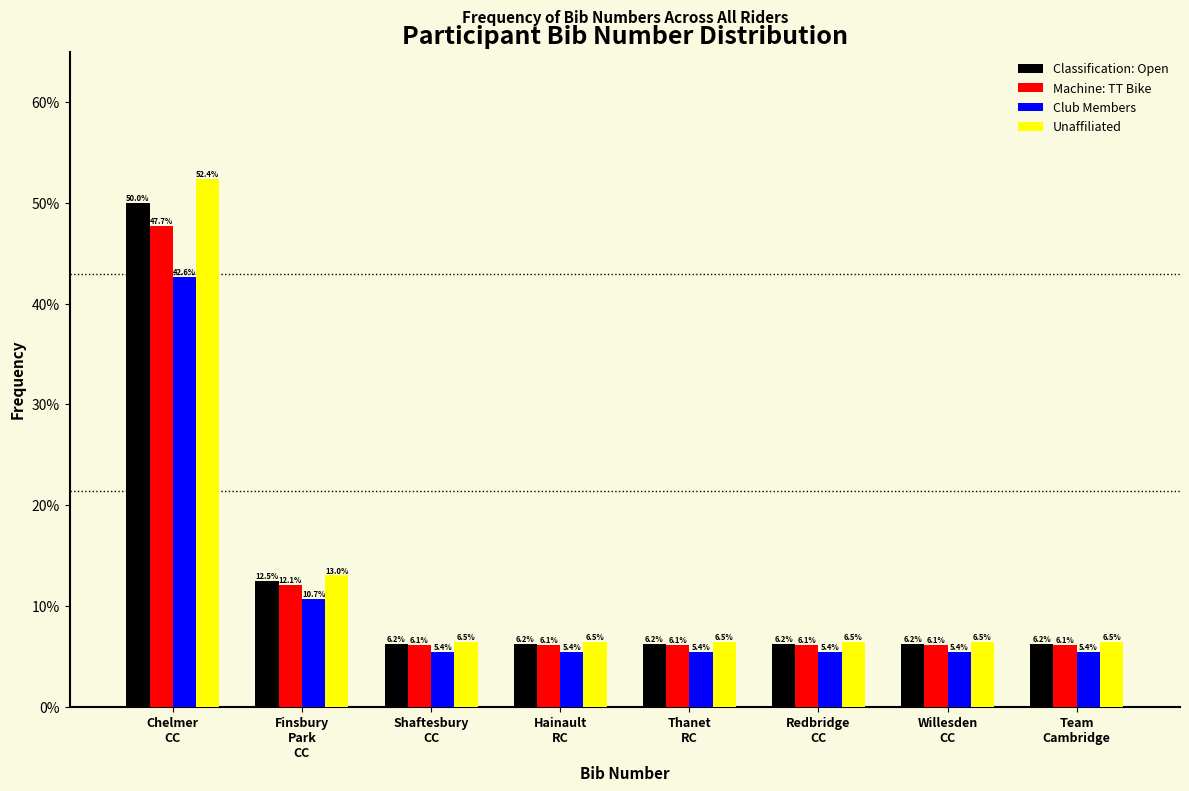

What is the maximum value shown in the chart?

52.4